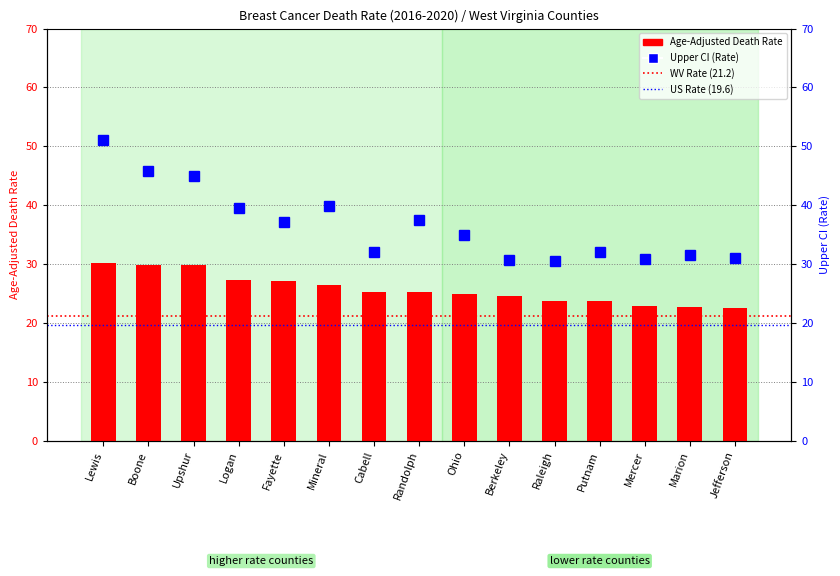

What is the difference between the maximum and minimum values in the Upper CI (Rate) series?

20.4